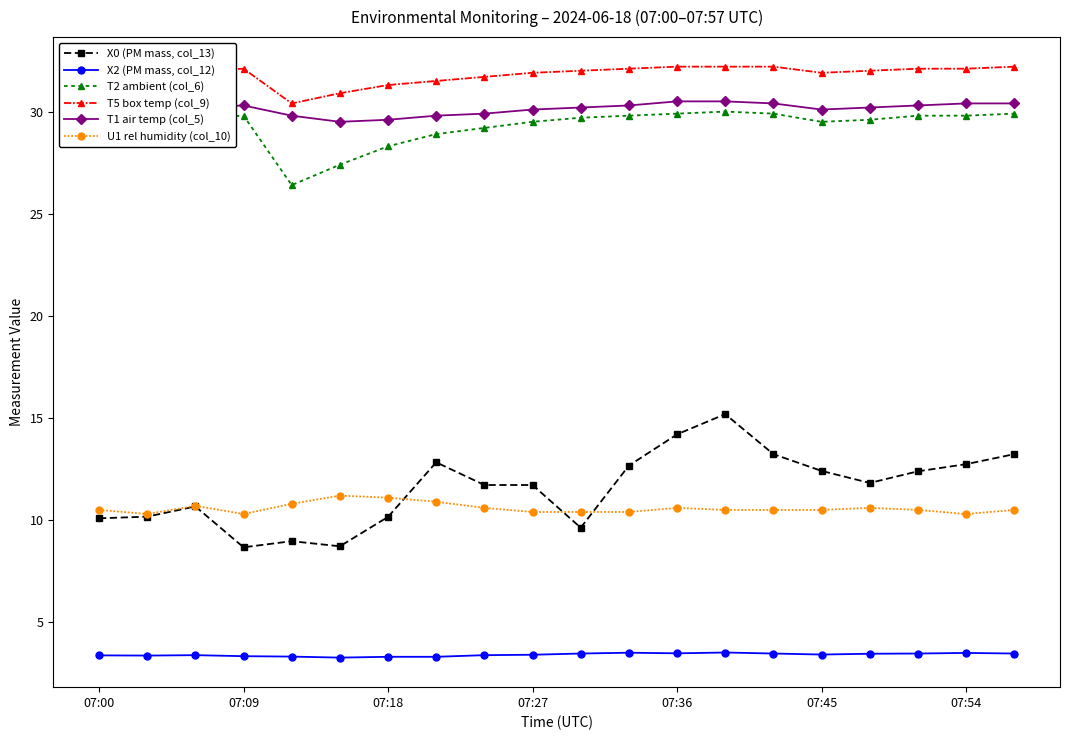

What is the difference between the maximum and second lowest values in the T1 air temp (col_5) series?

0.9